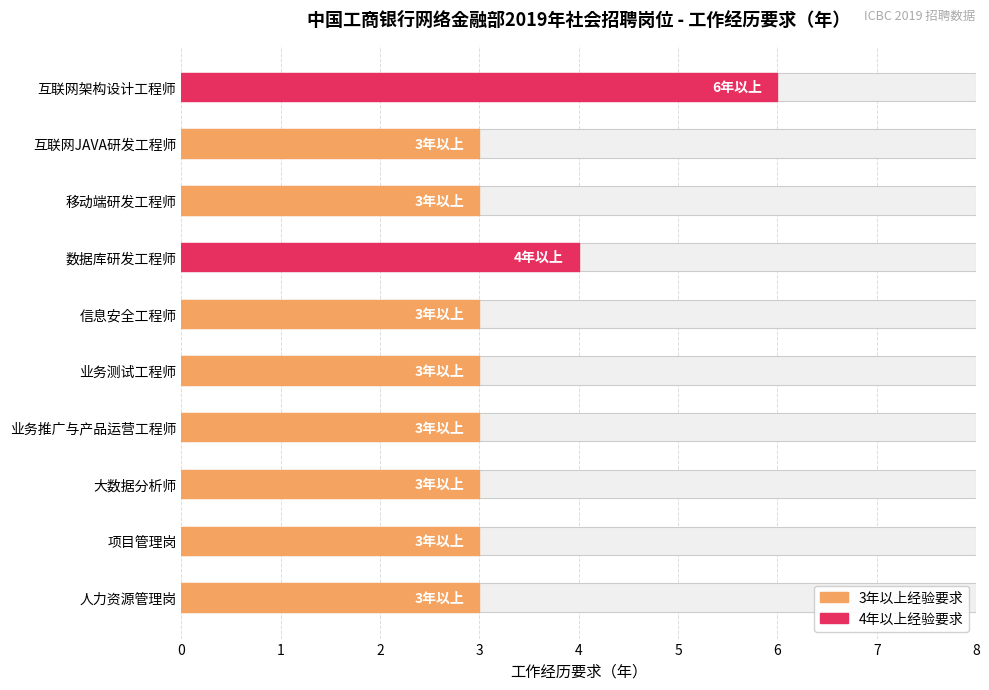

What is the value of the 9th bar from the left?

3